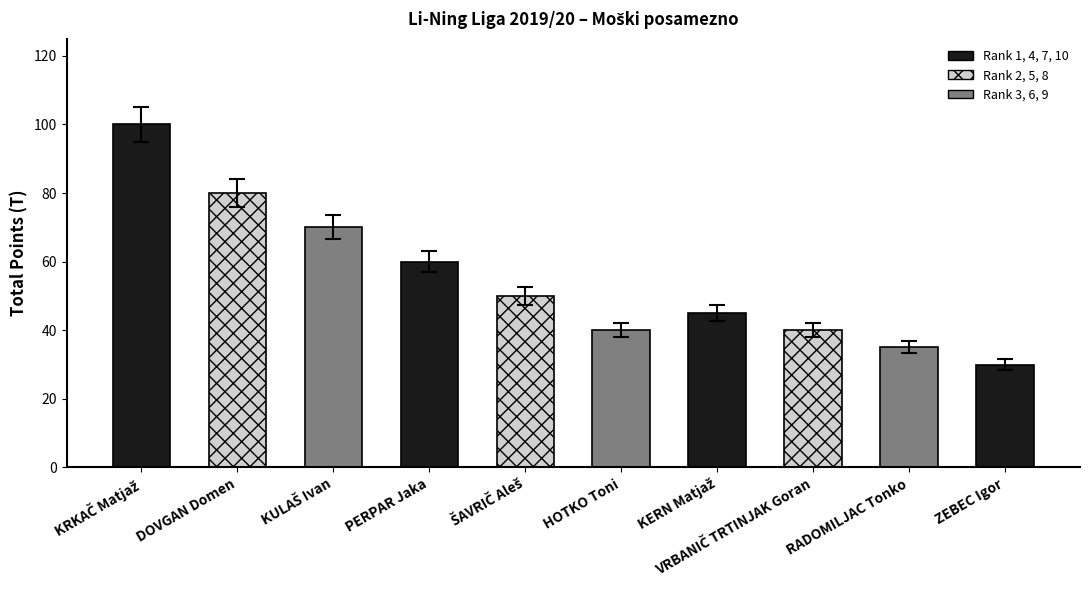

What is the change in value from PERPAR Jaka to ZEBEC Igor?

-30